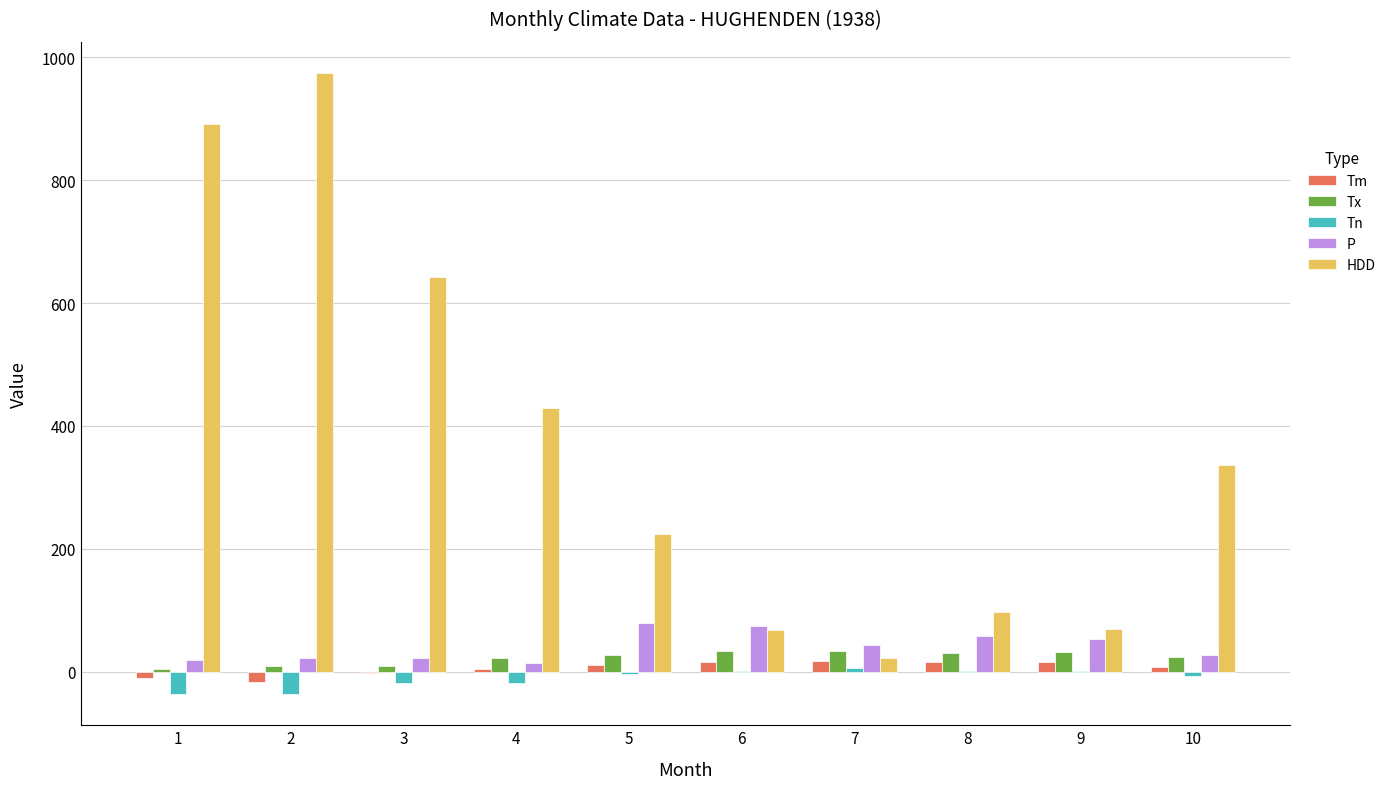

What is the greatest value displayed?

974.9